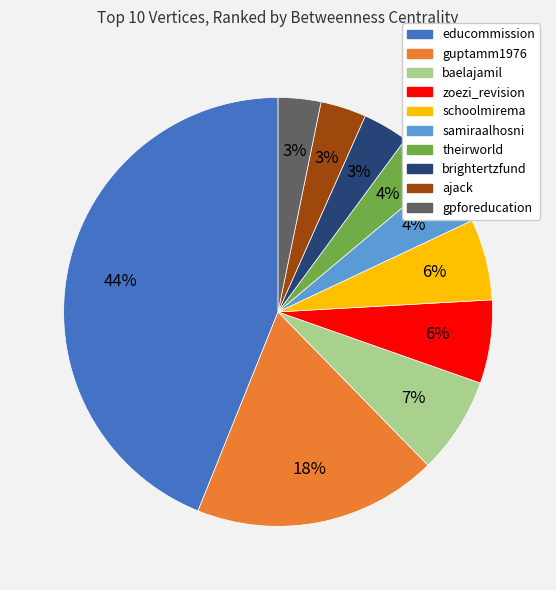

Between schoolmirema and theirworld, which is larger?

schoolmirema